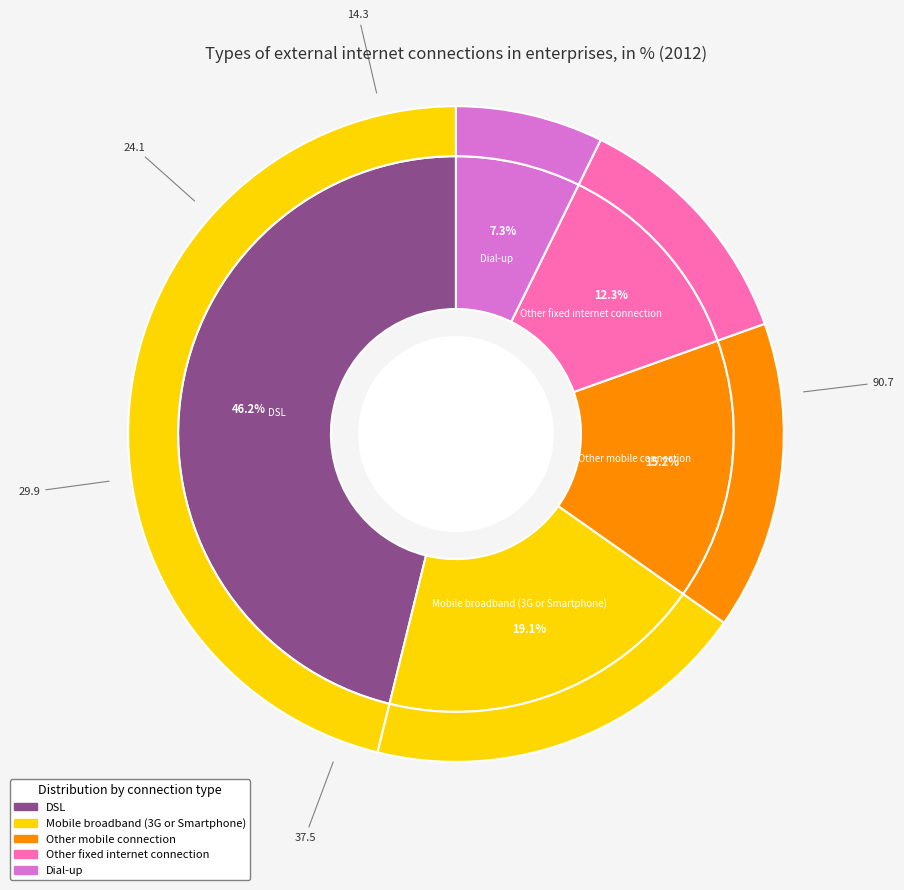

Between DSL and Tradicional modem, which is larger?

DSL